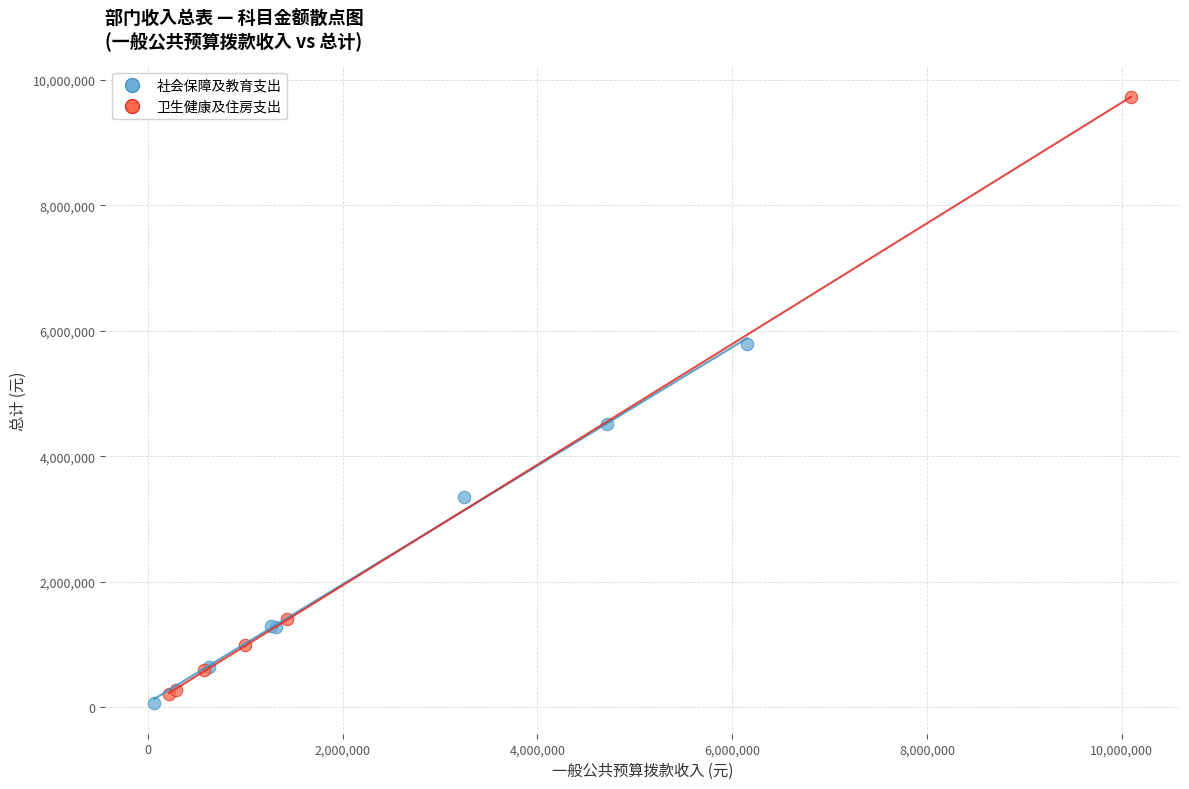

Which series contains the highest Y value?

卫生健康及住房支出